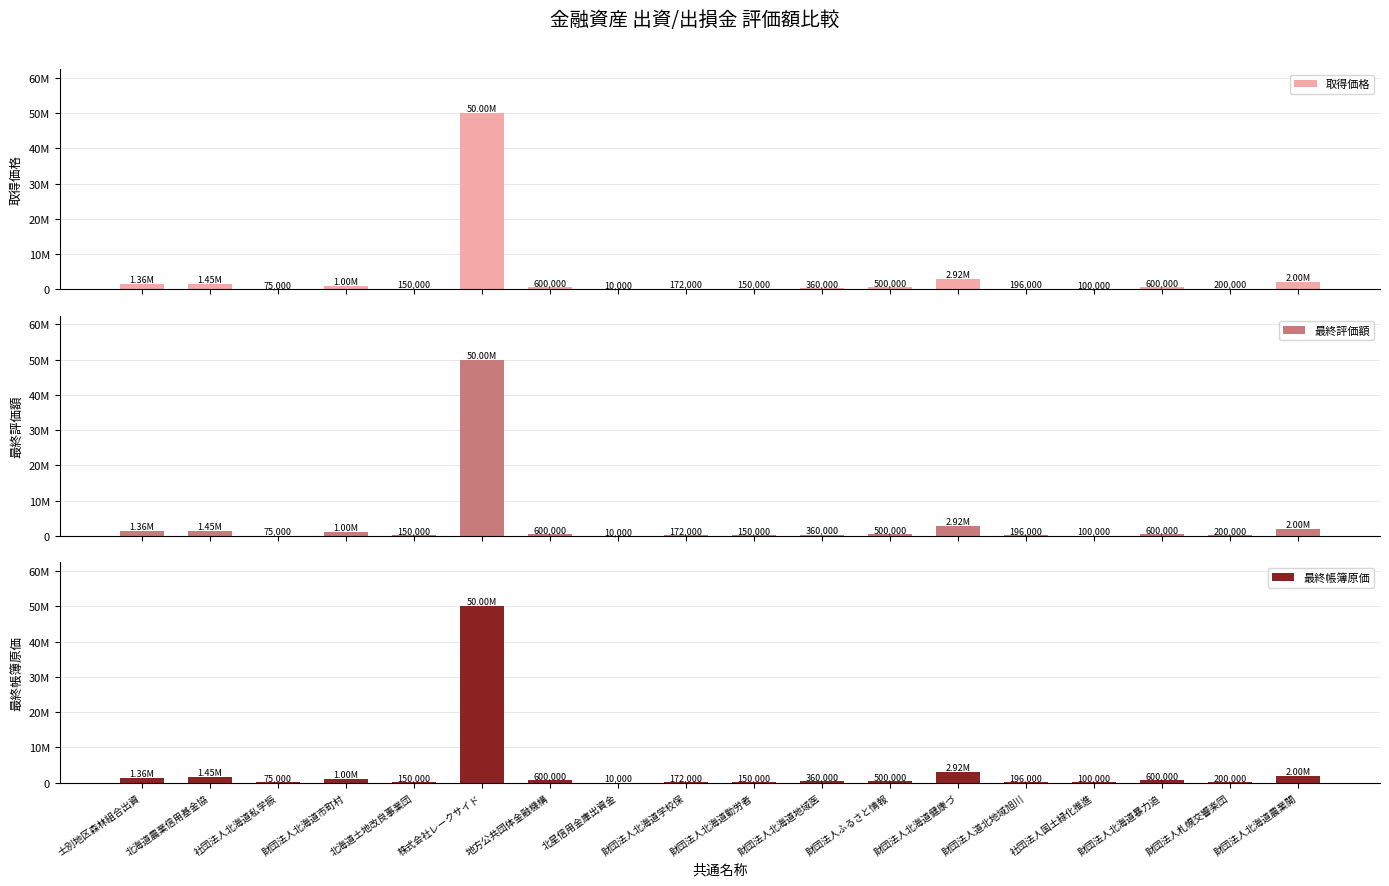

Reading right to left, what are all the values shown in this chart?

取得価格: 2000000	200000	600000	100000	196000	2920000	500000	360000	150000	172000	10000	600000	50000000	150000	1000000	75000	1450000	1357000
最終評価額: 2000000	200000	600000	100000	196000	2920000	500000	360000	150000	172000	10000	600000	50000000	150000	1000000	75000	1450000	1357000
最終帳簿原価: 2000000	200000	600000	100000	196000	2920000	500000	360000	150000	172000	10000	600000	50000000	150000	1000000	75000	1450000	1357000